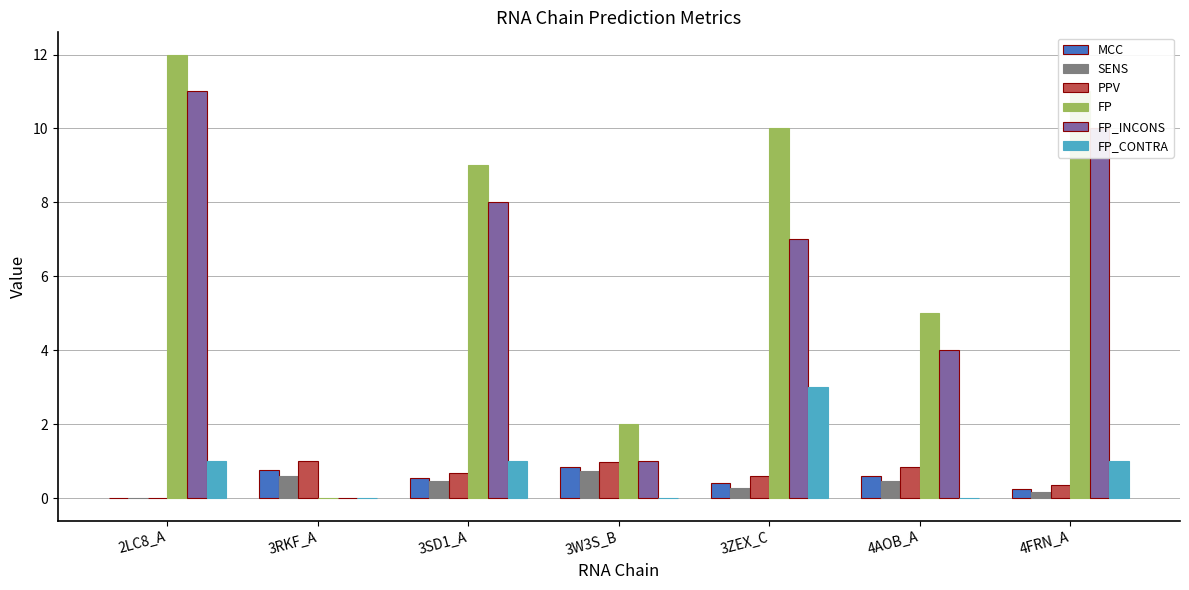

Where is FP_INCONS nearest to the value 5?

4AOB_A